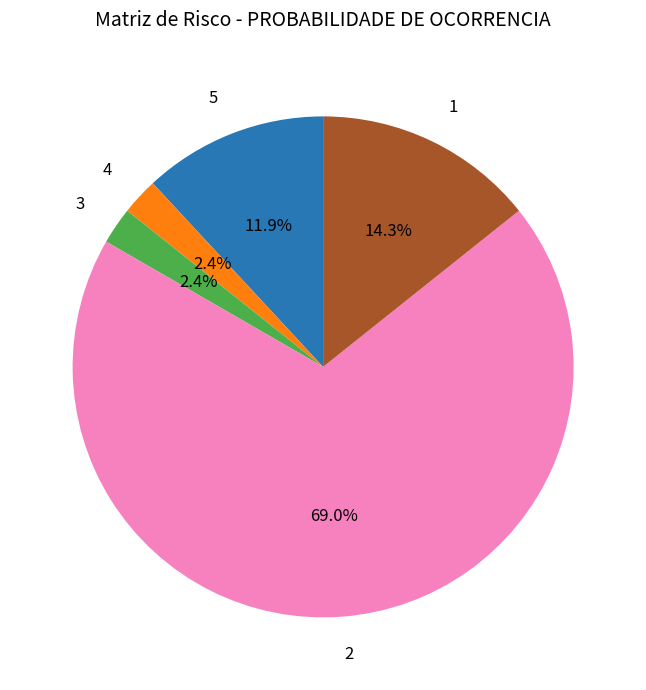

What percentage is the 4 slice, to the nearest percent?

2%